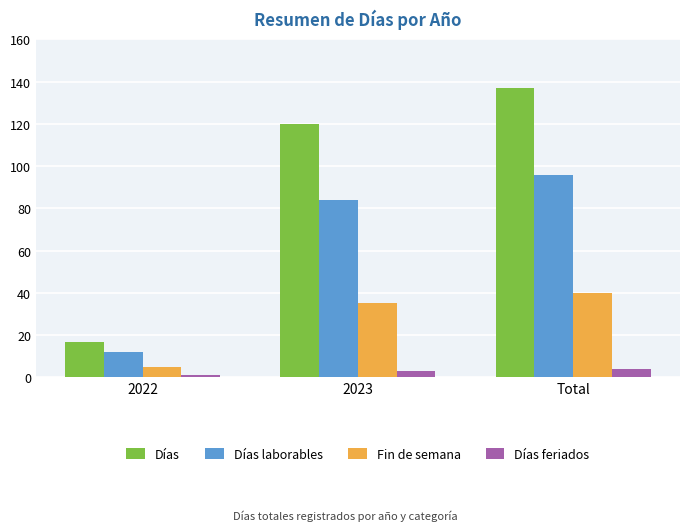

What are all the series names shown in the legend?

Días, Días laborables, Fin de semana, Días feriados